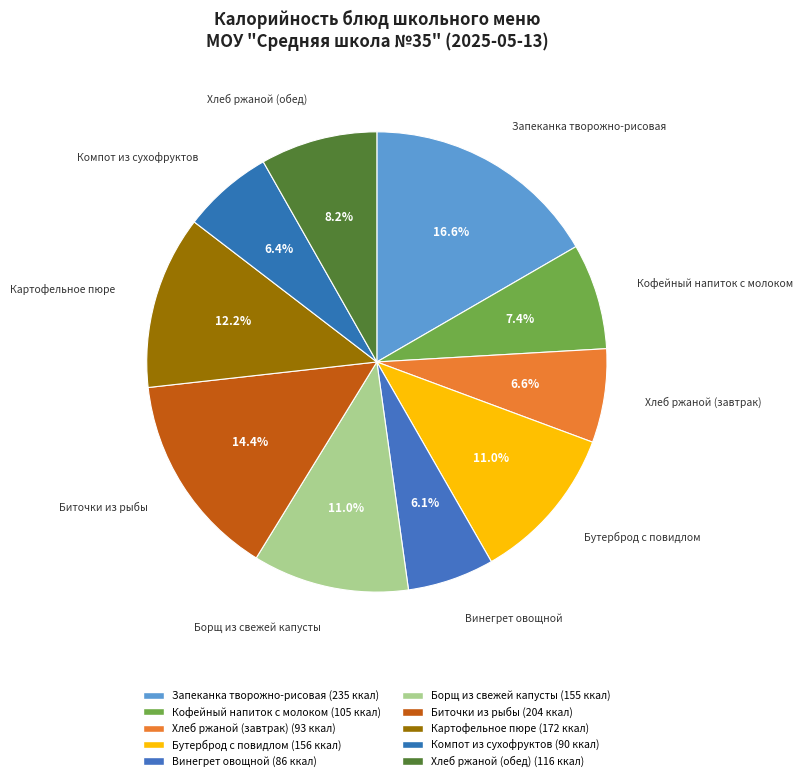

What percentage is the Биточки из рыбы slice, to the nearest percent?

14%